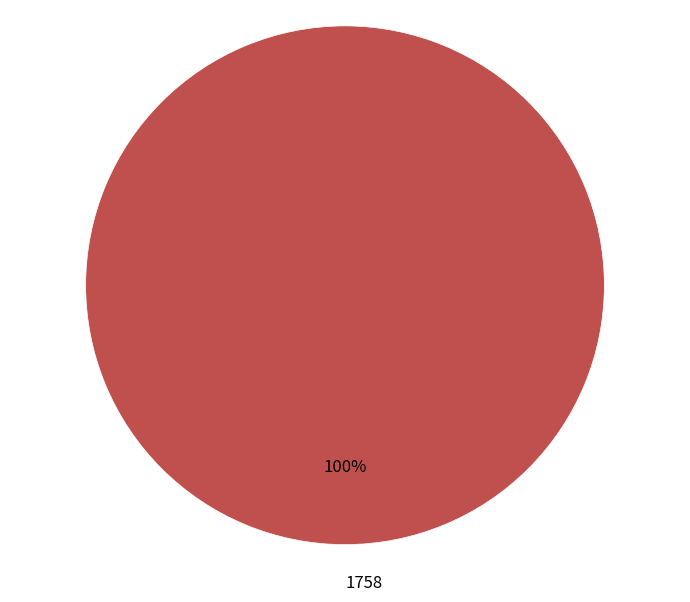

How many segments does this pie chart have?

1